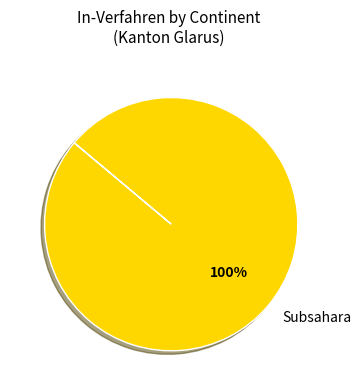

Rank the categories by value from lowest to highest.

Subsahara